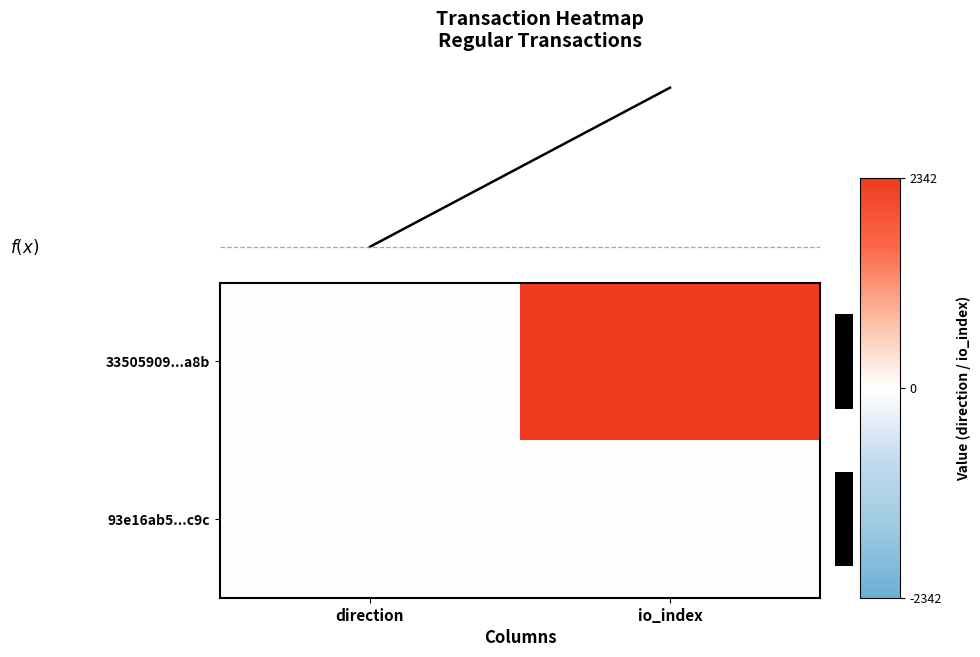

True or false: 93e16ab5...c9c has a value of 9 at io_index.

False